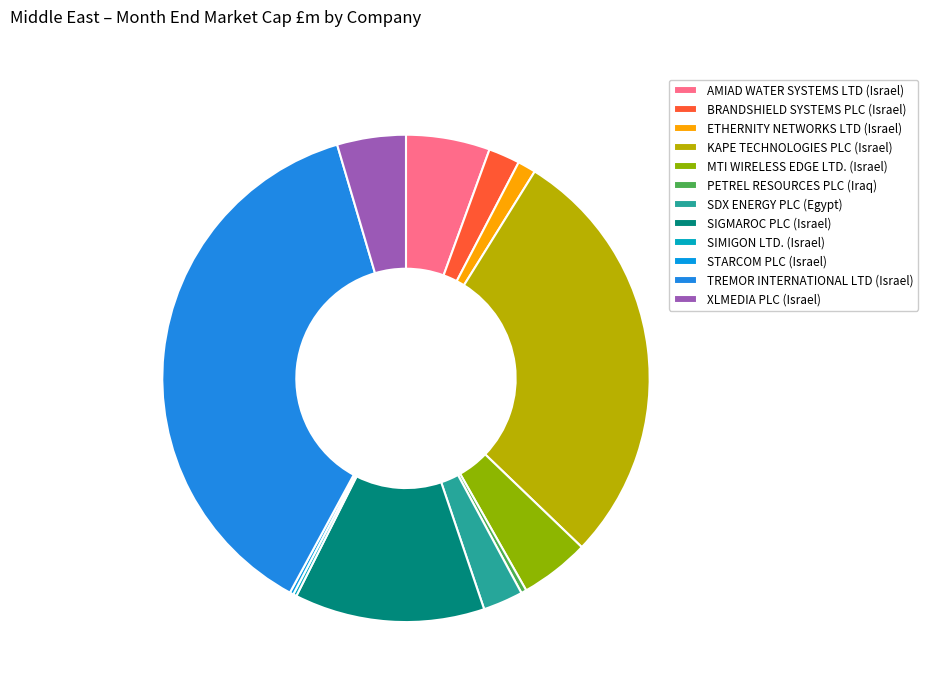

Approximately how many times larger is the value at AMIAD WATER SYSTEMS LTD (Israel) compared to SDX ENERGY PLC (Egypt)?

2.1